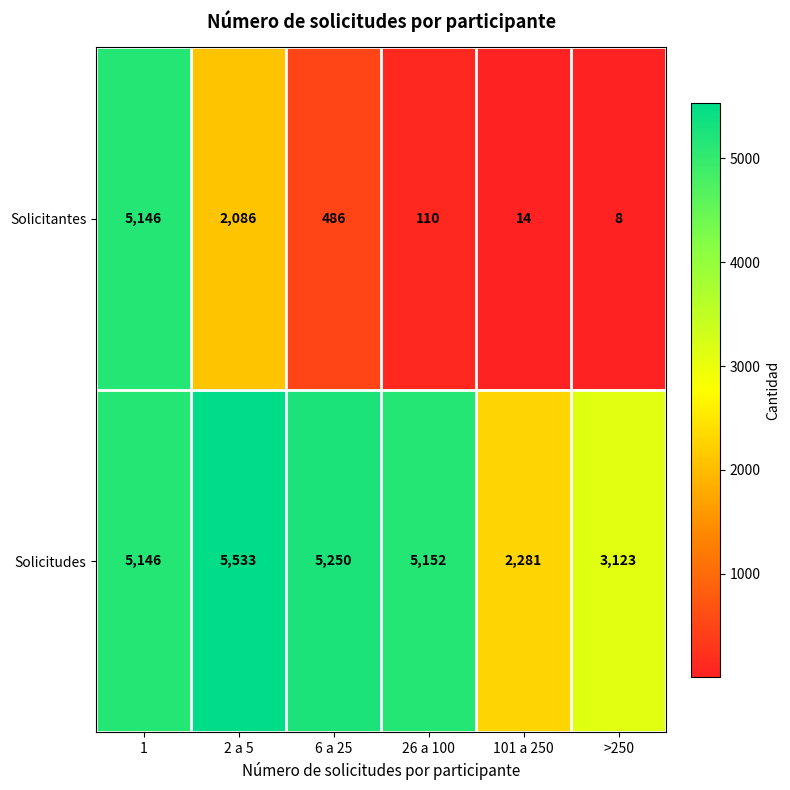

Reading left to right, list all the values displayed in this chart.

Solicitantes: 1=5146	2 a 5=2086	6 a 25=486	26 a 100=110	101 a 250=14	>250=8
Solicitudes: 1=5146	2 a 5=5533	6 a 25=5250	26 a 100=5152	101 a 250=2281	>250=3123